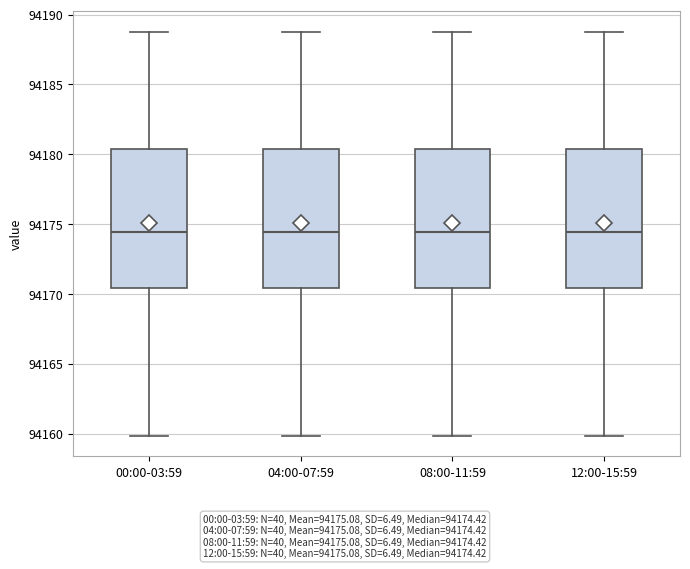

Reading left to right, transcribe this box plot: for each box, give where its median line is, the range the box spans, and where its two whiskers end, as read against the y-axis. The values are not printed on the chart, so give them approximately, as read against the axis.

00:00-03:59: median 94174.5, box 94170.5 to 94180.5, whiskers 94160.0 to 94189.0
04:00-07:59: median 94174.5, box 94170.5 to 94180.5, whiskers 94160.0 to 94189.0
08:00-11:59: median 94174.5, box 94170.5 to 94180.5, whiskers 94160.0 to 94189.0
12:00-15:59: median 94174.5, box 94170.5 to 94180.5, whiskers 94160.0 to 94189.0